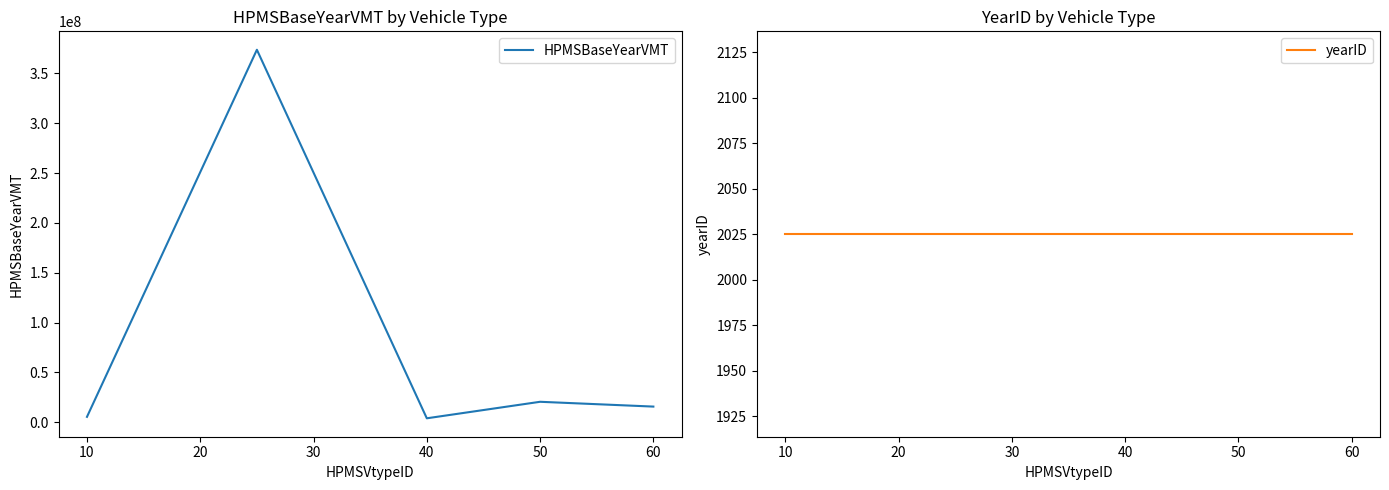

How many lines are shown in the chart?

2